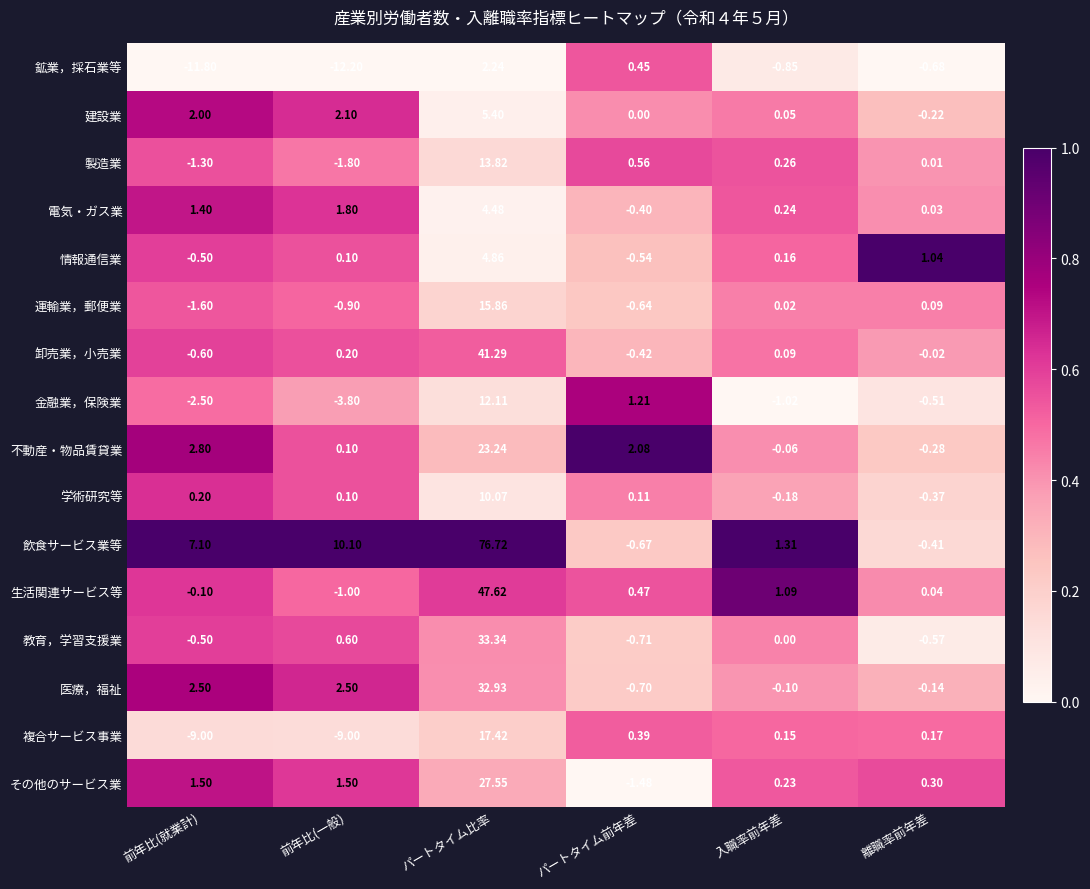

Rank the series by their maximum value, from lowest to highest.

鉱業，採石業等, 電気・ガス業, 情報通信業, 建設業, 学術研究等, 金融業，保険業, 製造業, 運輸業，郵便業, 複合サービス事業, 不動産・物品賃貸業, その他のサービス業, 医療，福祉, 教育，学習支援業, 卸売業，小売業, 生活関連サービス等, 飲食サービス業等